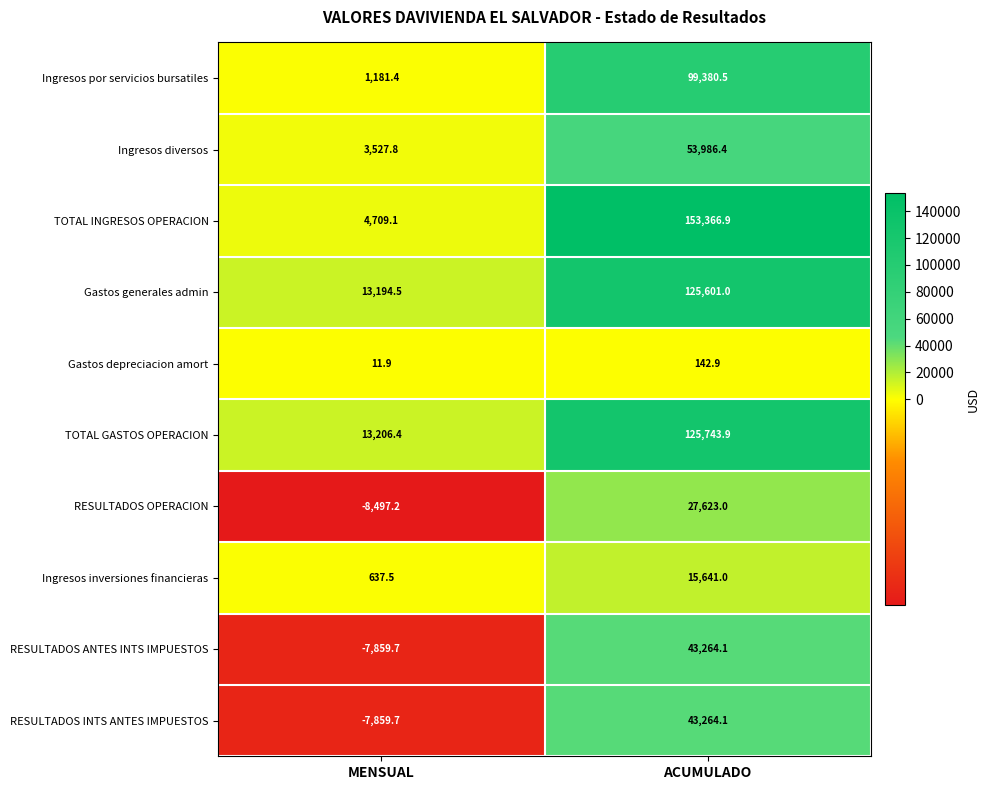

What is the difference between the highest and lowest values at MENSUAL?

21703.6